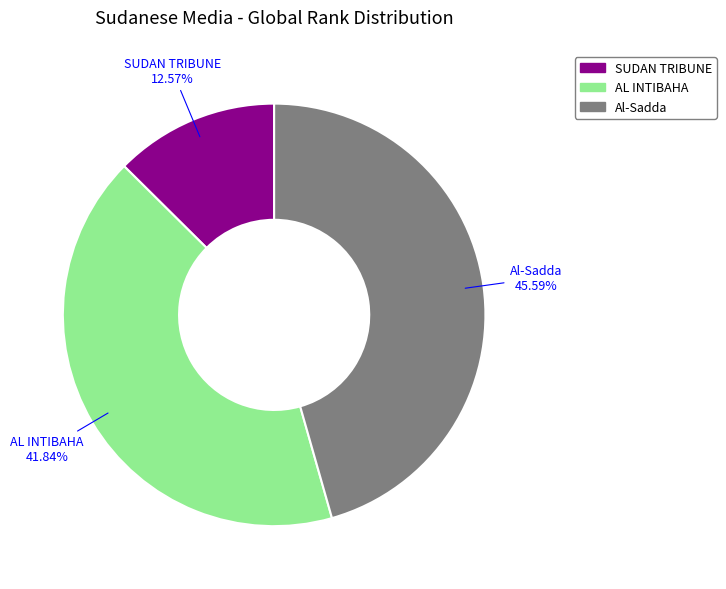

To the nearest percent, what portion does Al-Sadda represent?

46%